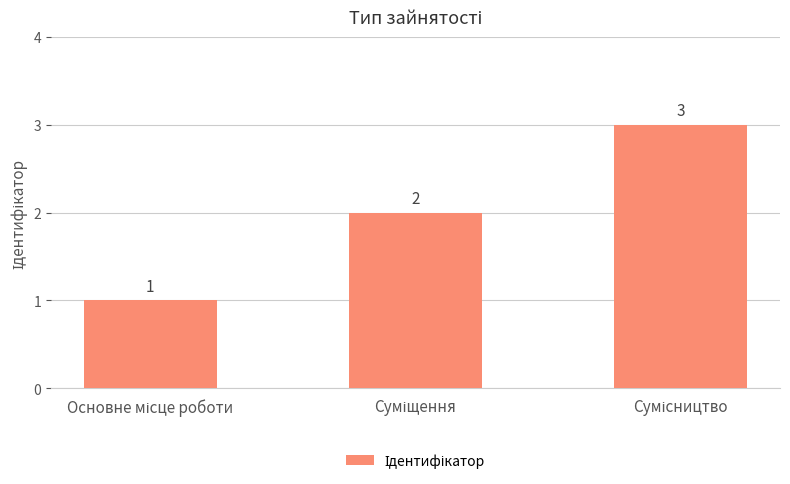

What is the greatest value displayed?

3